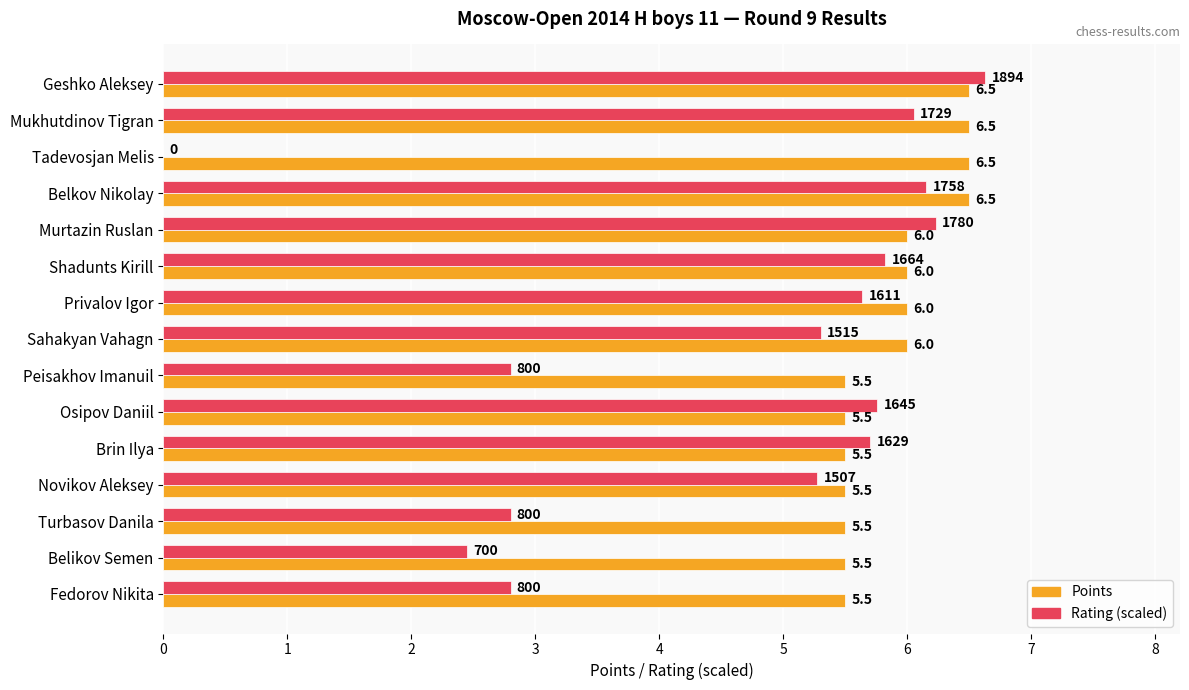

What is the average value of the Points series?

5.9